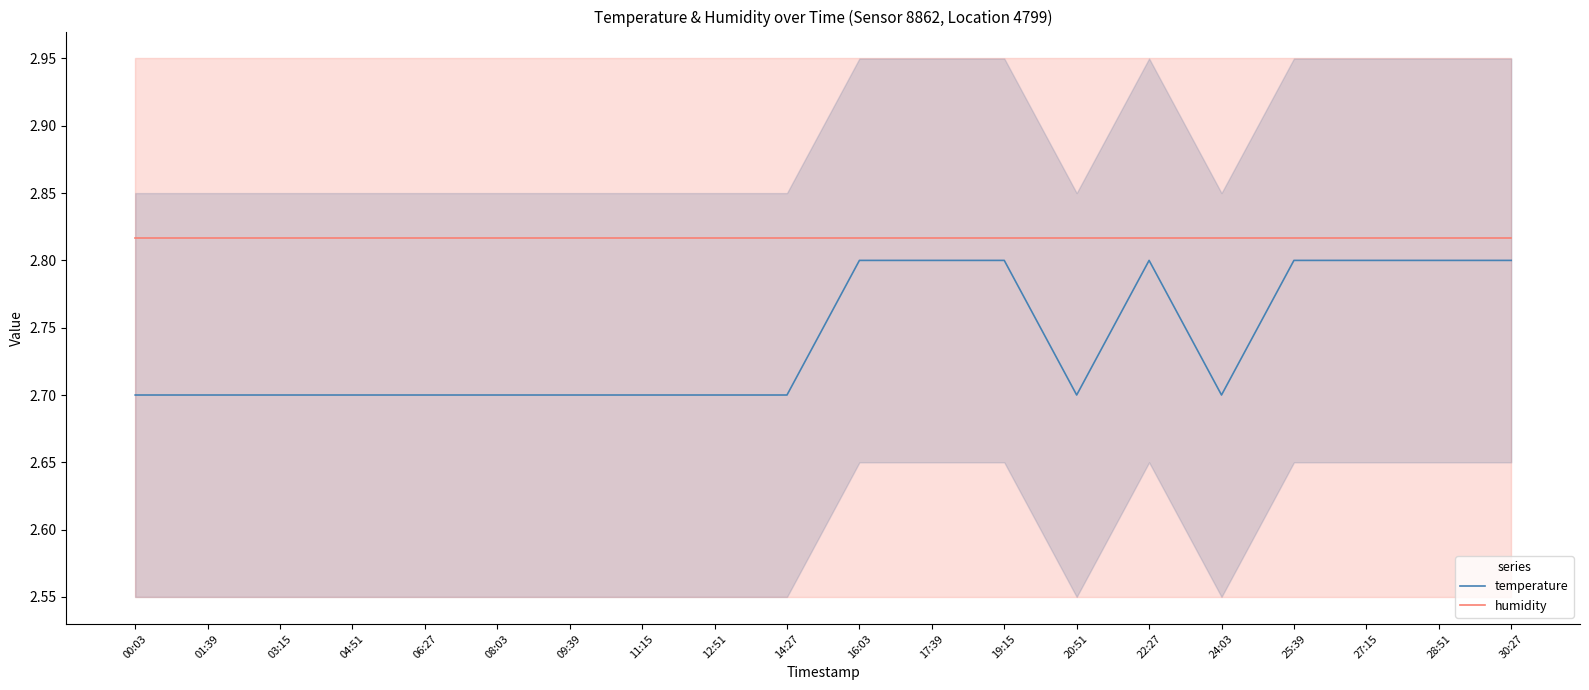

What is the label of the 1st point from the left?

00:03